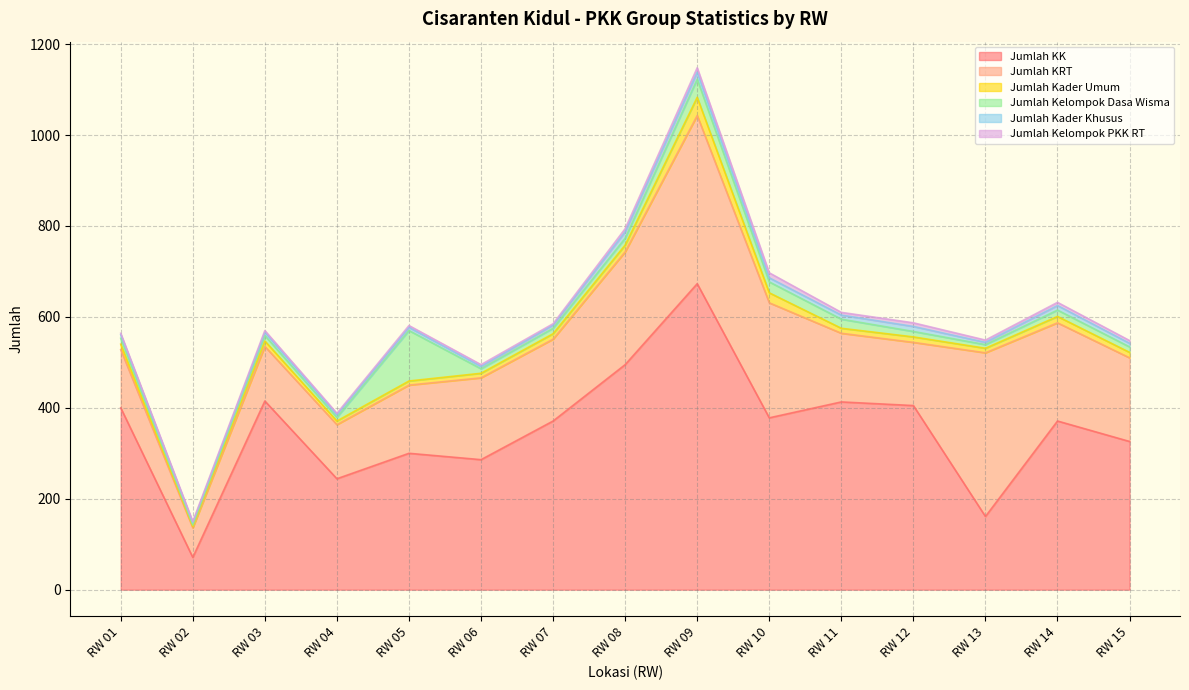

What is the highest value of the Jumlah Kader Umum series?

40